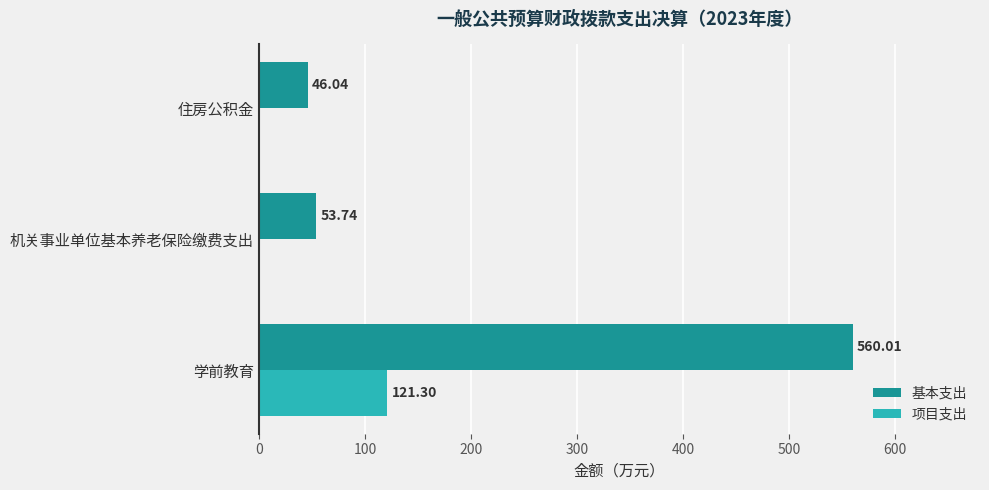

Which series changed the most between 机关事业单位基本养老保险缴费支出 and 住房公积金?

基本支出